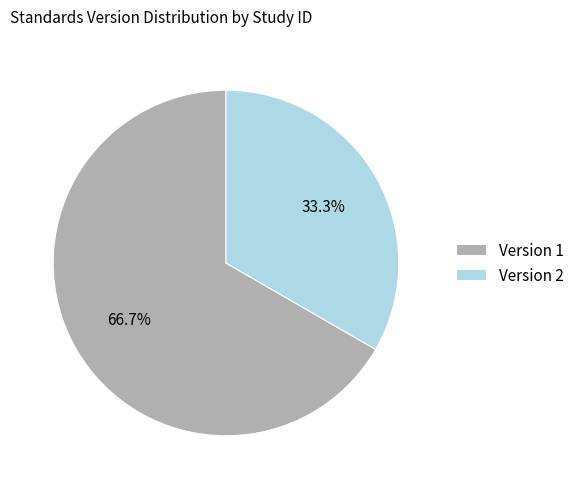

Combined, do Version 2 and Version 1 account for over 50%?

Yes